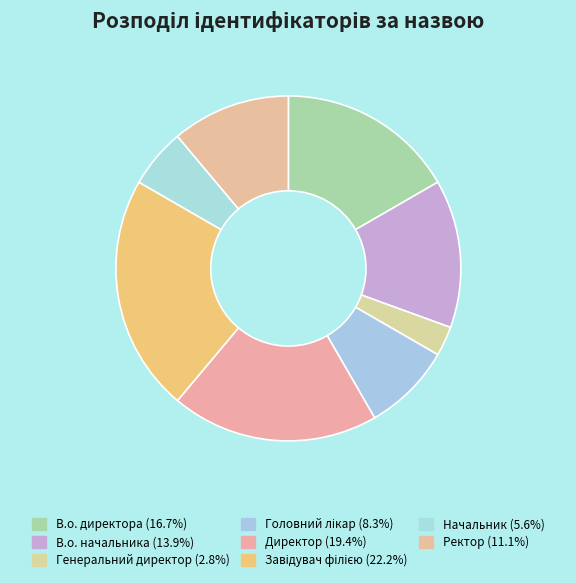

How many segments does this pie chart have?

8